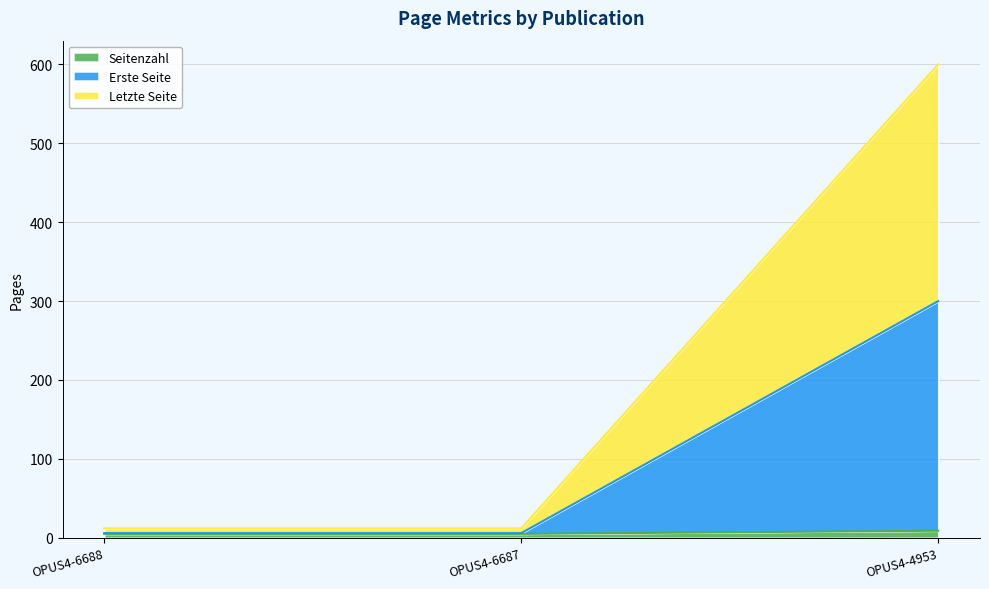

Which category has the lowest value in the Seitenzahl series?

OPUS4-6688